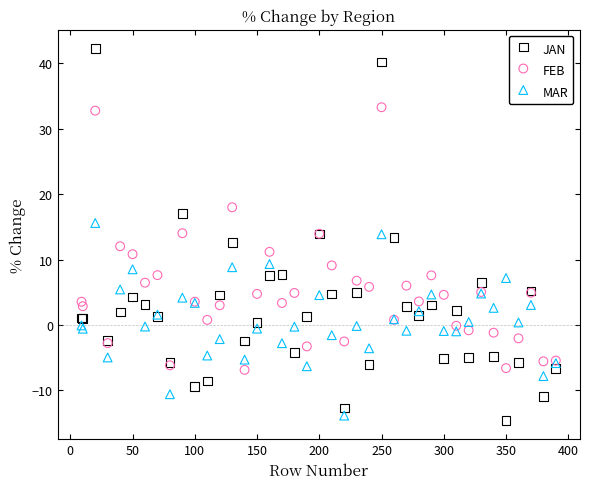

Which series has the widest spread of Y values?

JAN